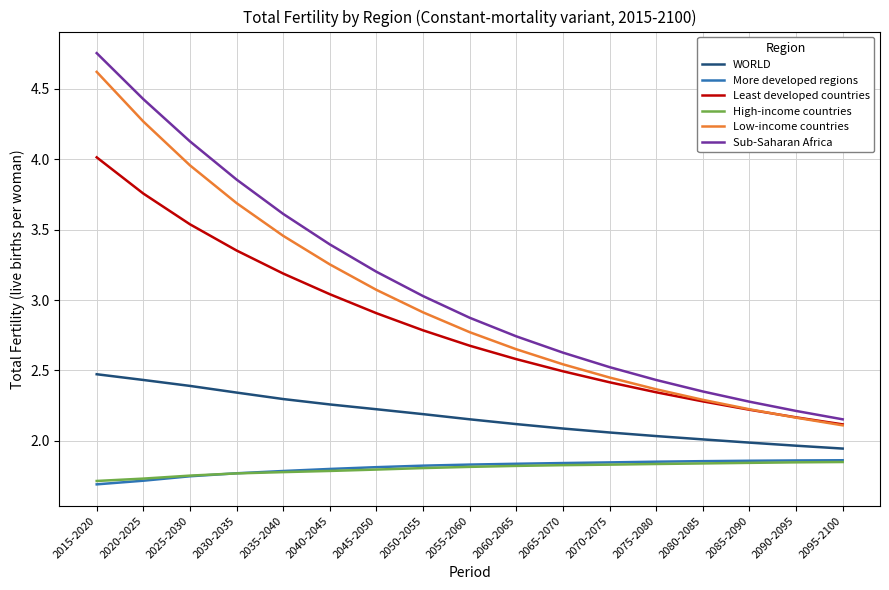

After their last crossing, which series has the higher values: High-income countries or More developed regions?

More developed regions